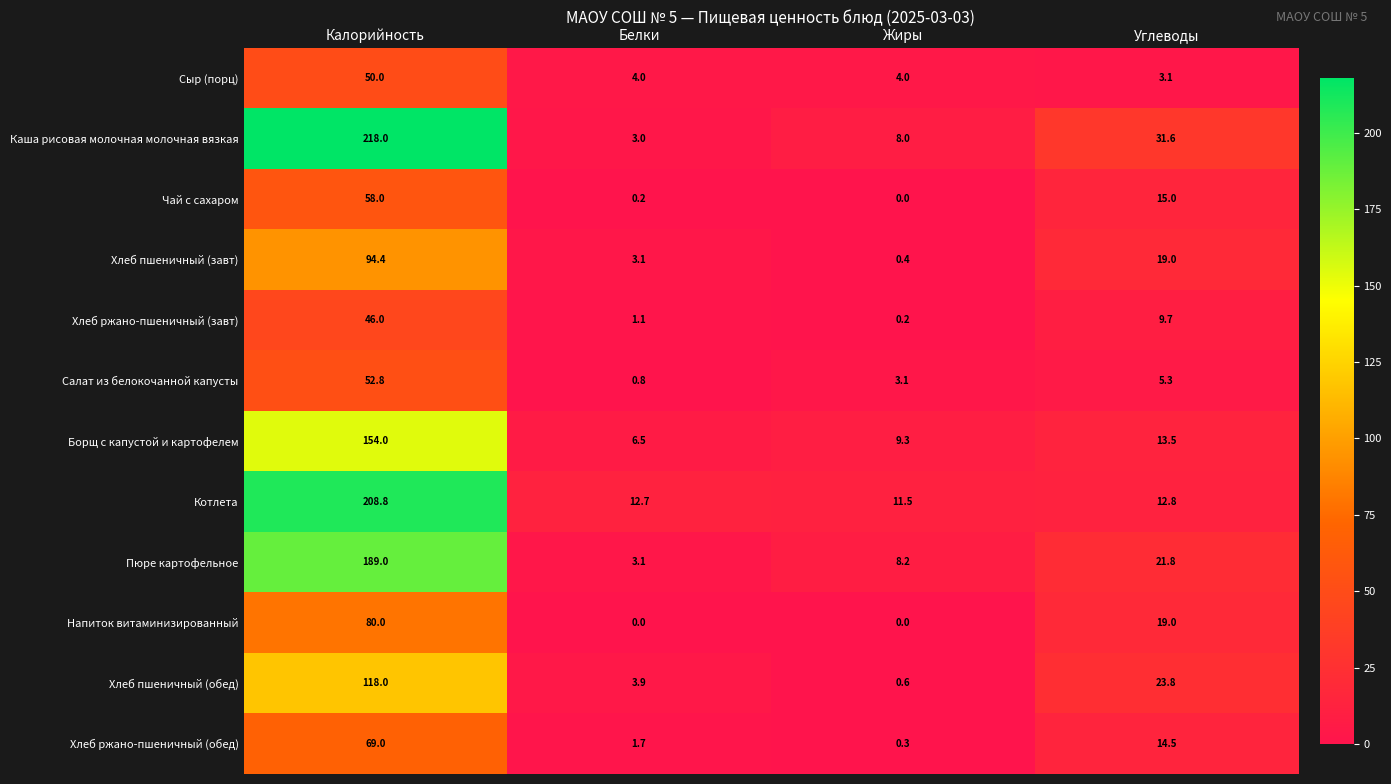

Which series has the largest total across all categories?

Каша рисовая молочная молочная вязкая